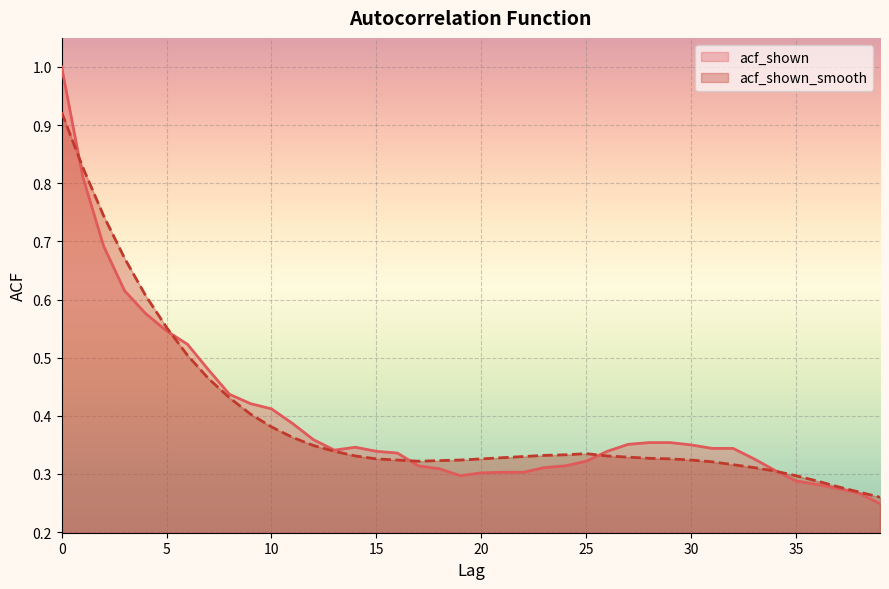

True or false: acf_shown_smooth and acf_shown cross at least once.

True